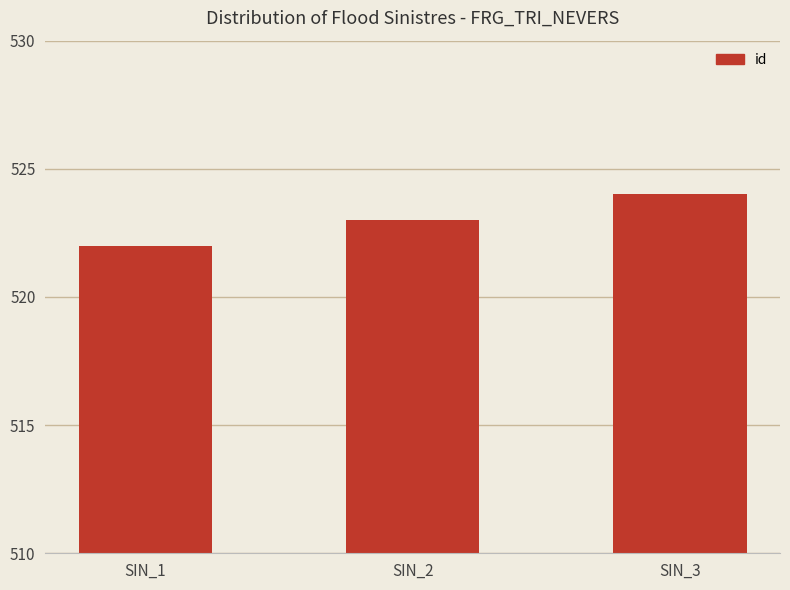

Reading left to right, list all the values displayed in this chart.

522	523	524